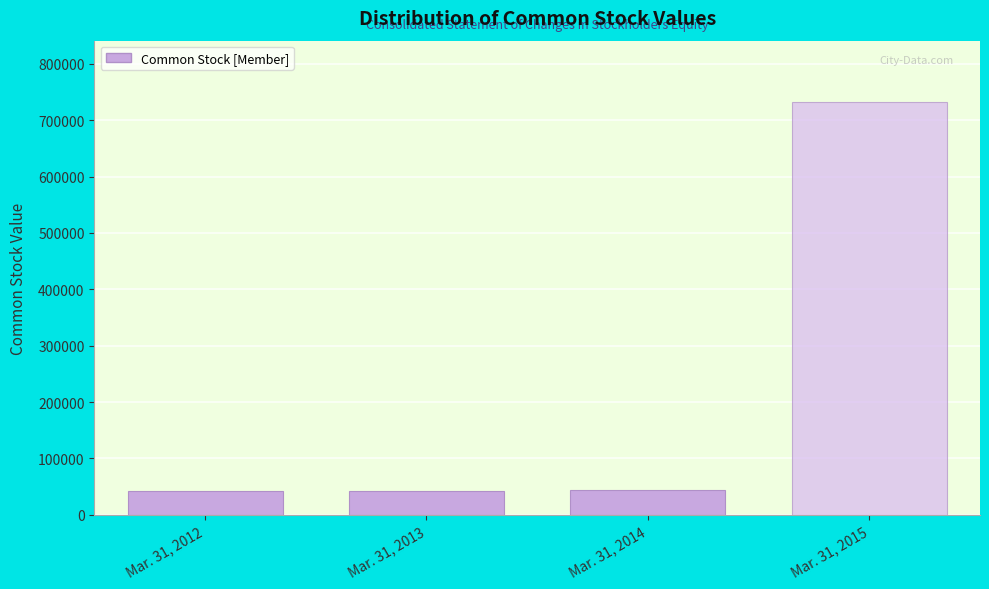

What is the value of the 2nd bar from the left?

41637